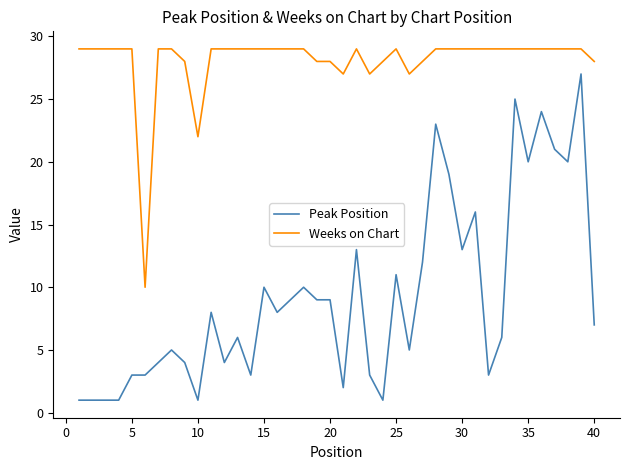

Which series has the largest total across all categories?

Weeks on Chart